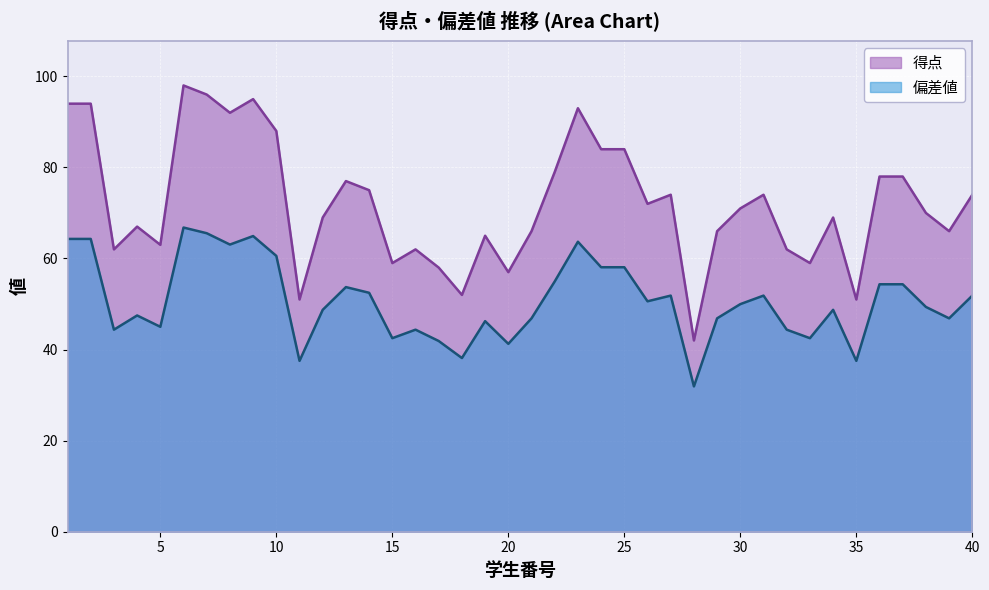

How many lines are shown in the chart?

2